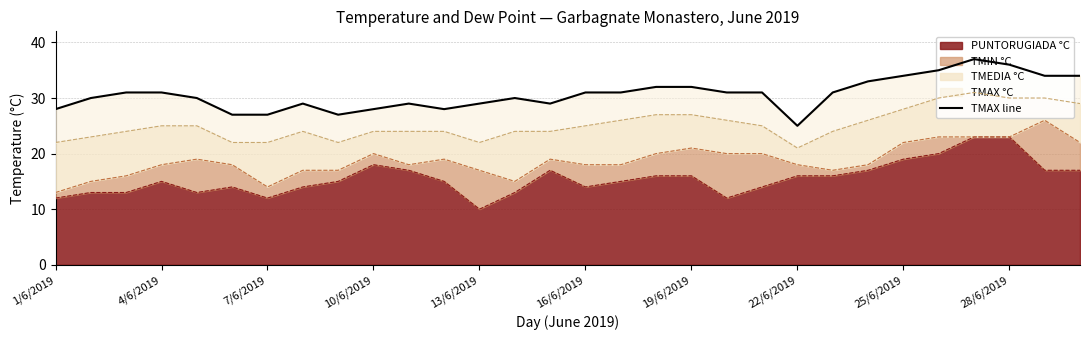

At which label does PUNTORUGIADA °C reach its minimum?

13/6/2019